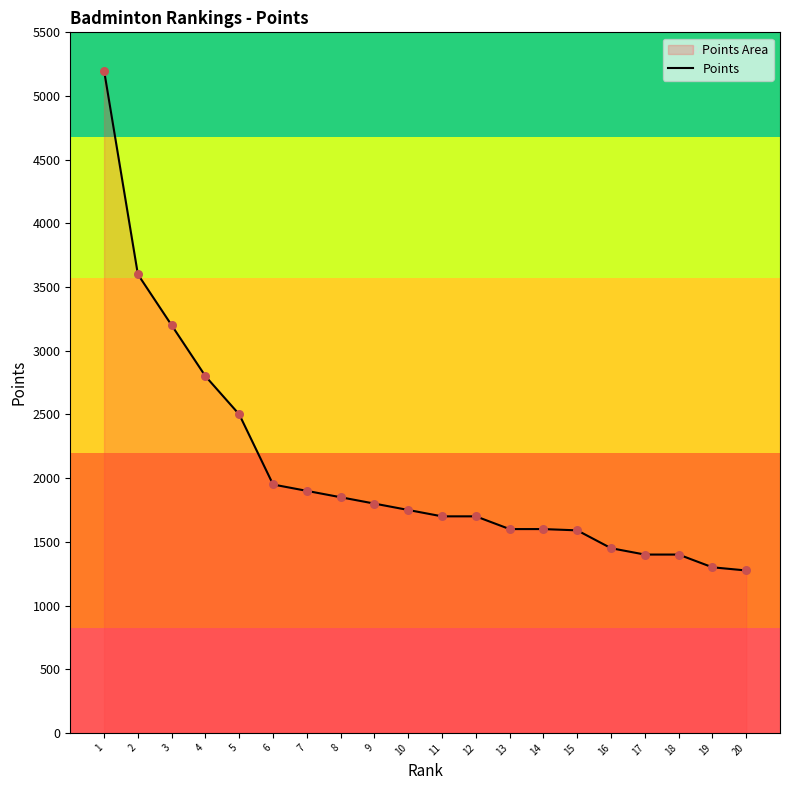

Approximately how many times larger is the value at 7 compared to 11?

1.1